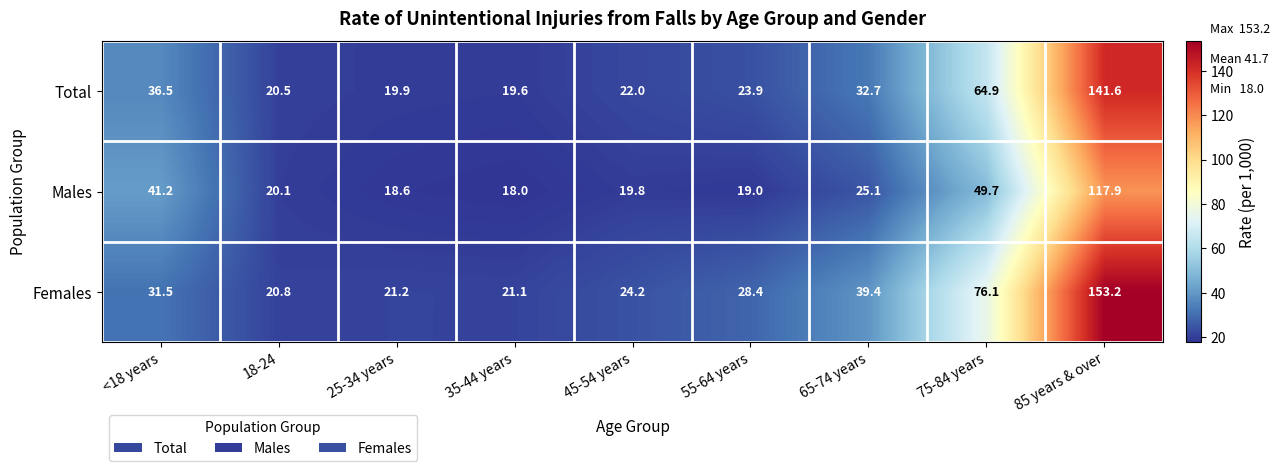

Which label corresponds to the largest value in the chart?

85 years & over